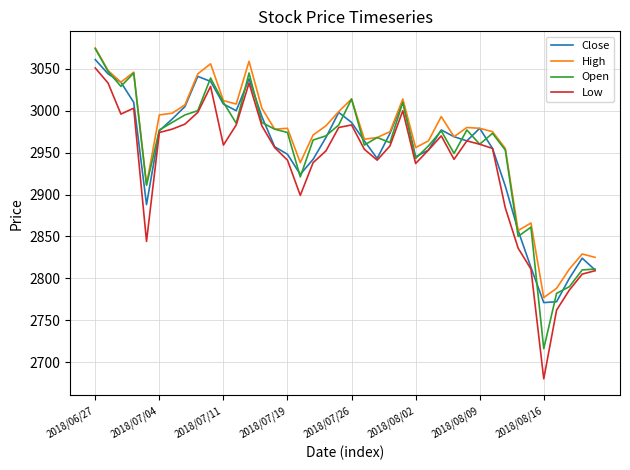

Which series has the largest range (max minus min)?

Low